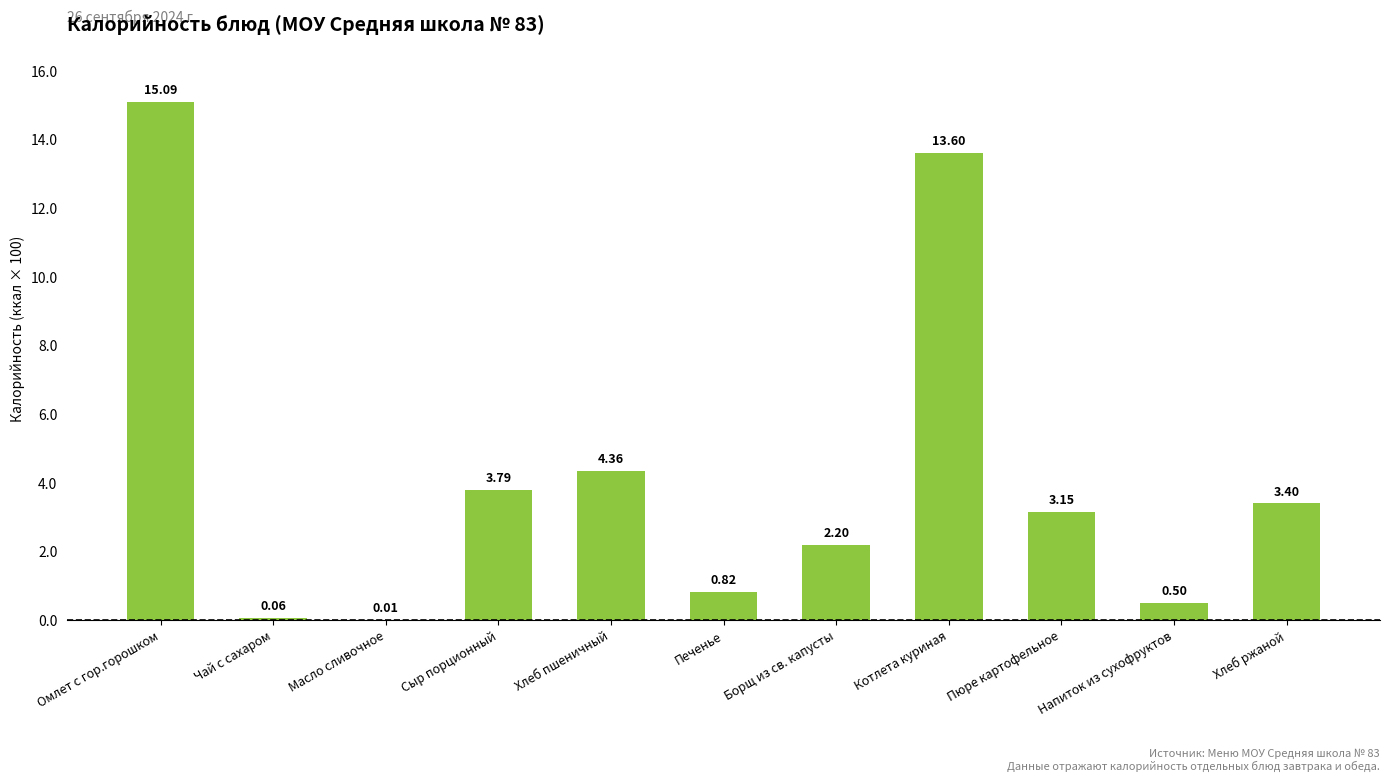

What is the sum of all values?

47.0